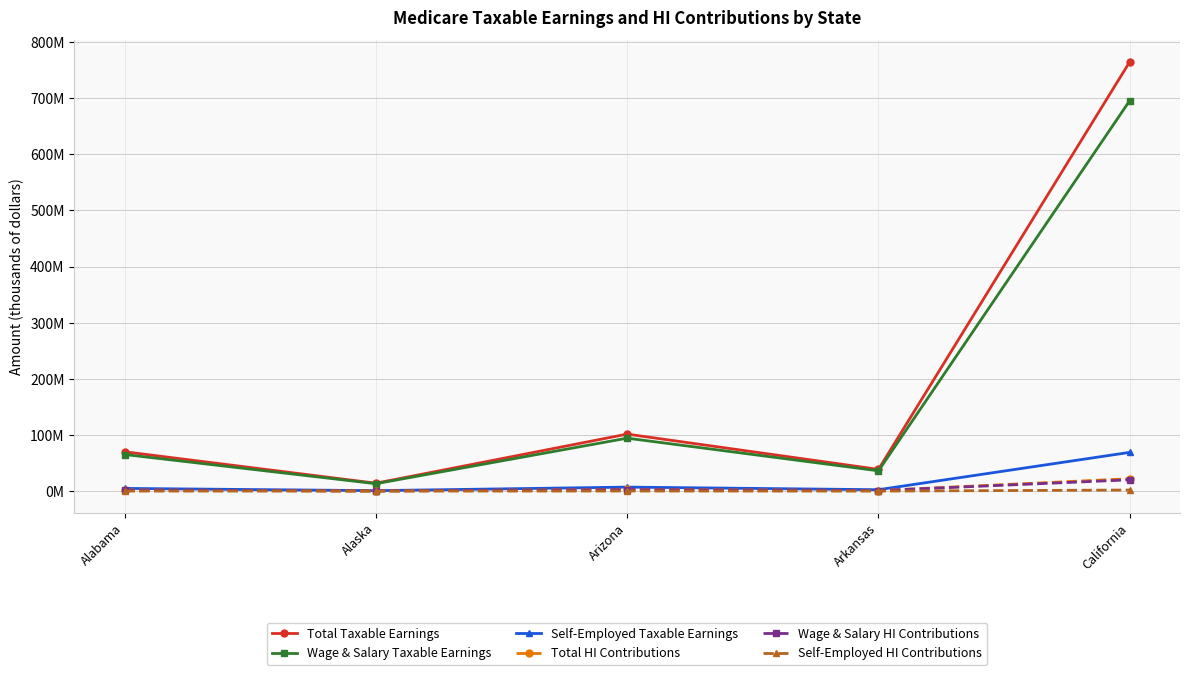

Which series has the widest spread of values?

Total Taxable Earnings